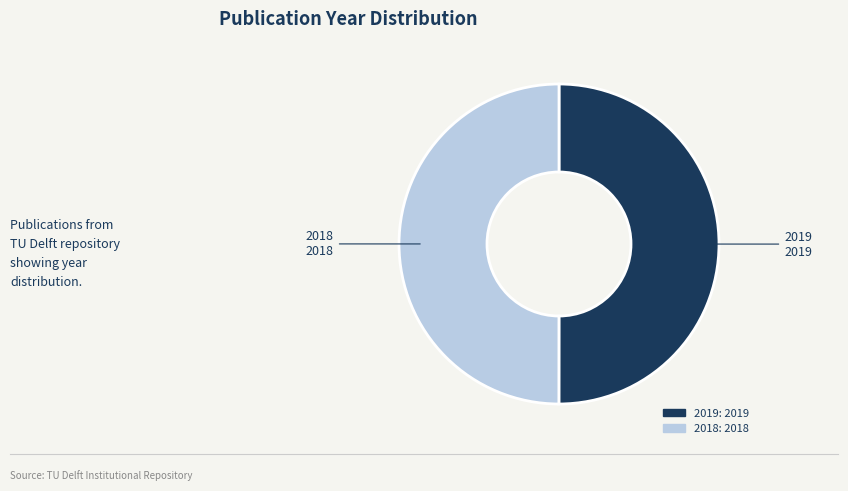

Do 2019: 2019 and 2018: 2018 together represent more than half of the pie?

Yes